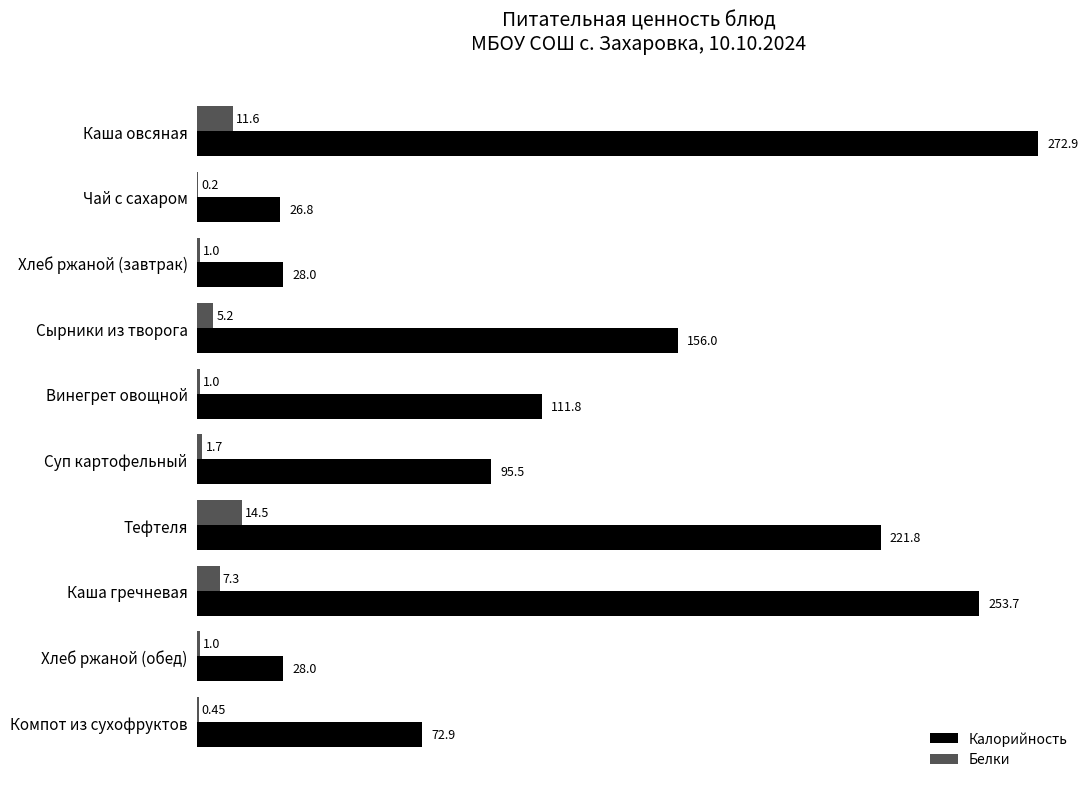

What is the sum of the Калорийность values at Суп картофельный and Компот из сухофруктов?

168.4